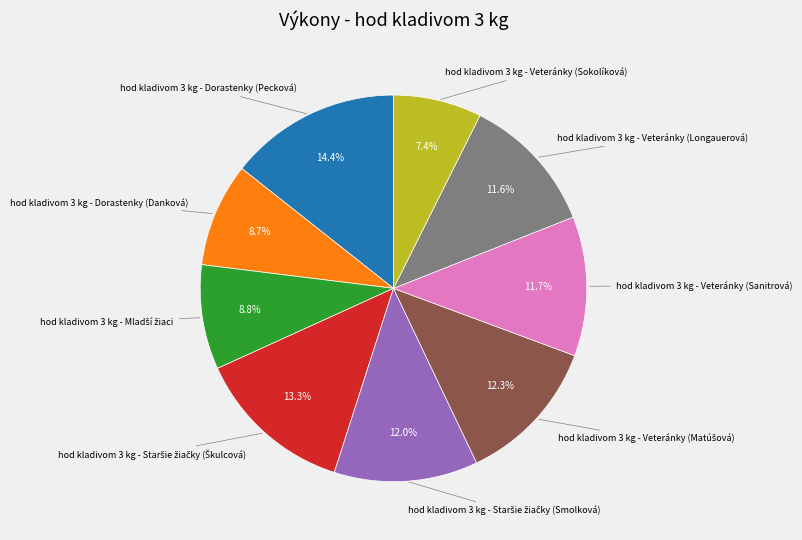

Does any single category account for the majority?

No